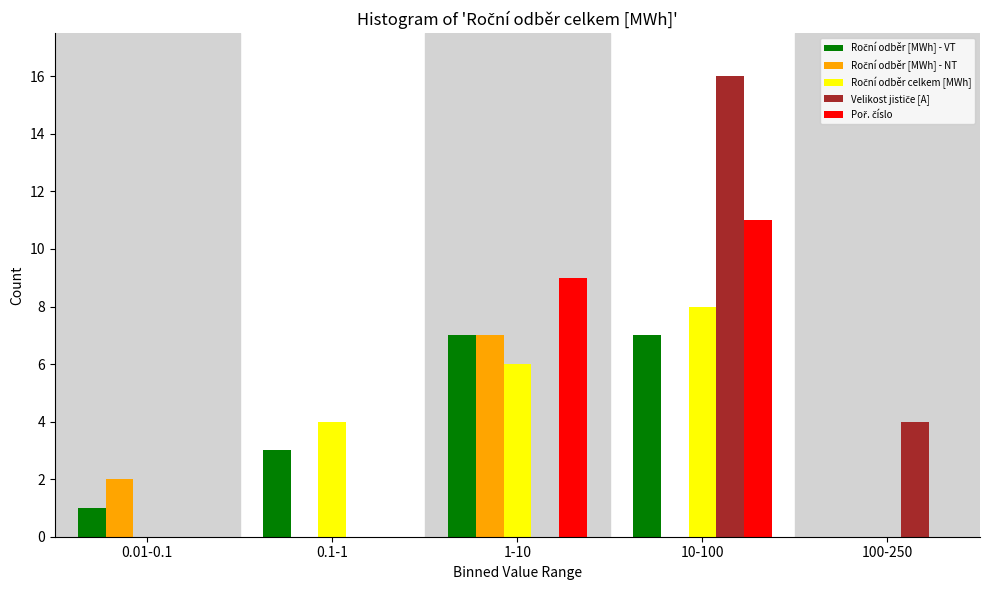

Which label corresponds to the largest value in the chart?

10-100